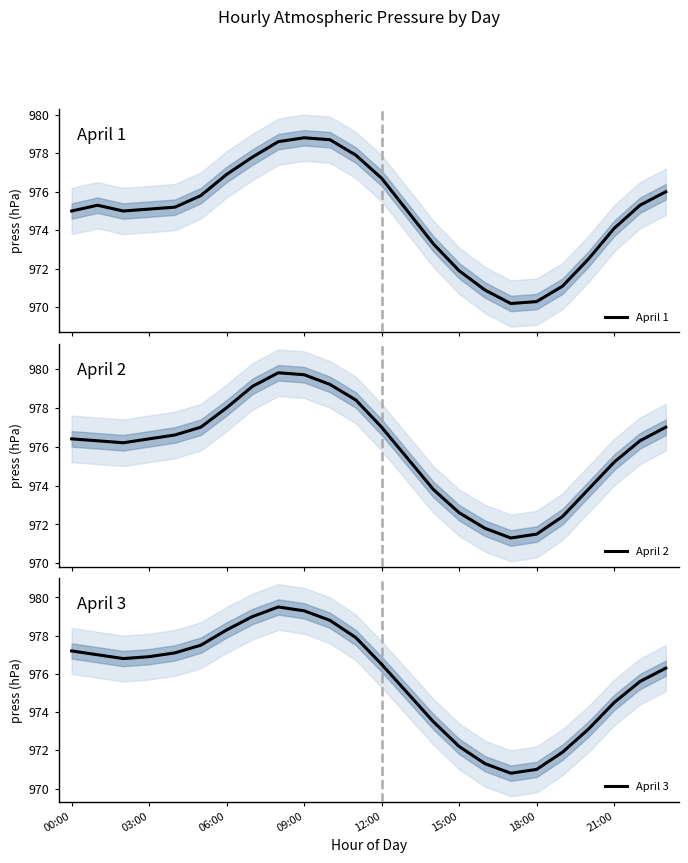

What is the maximum value for April 1?

978.8